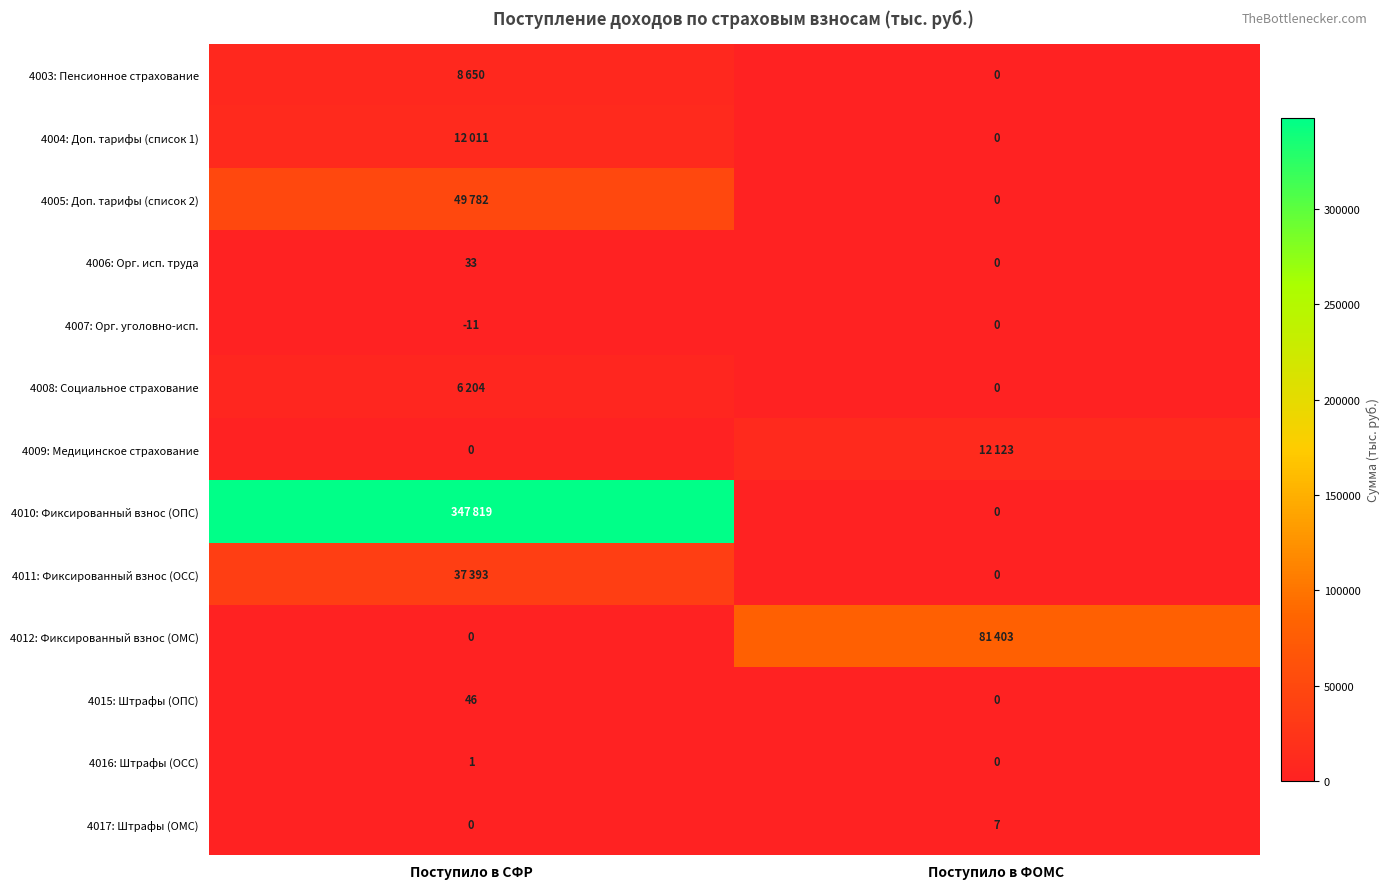

Which label corresponds to the smallest value in the chart?

Поступило в ФОМС